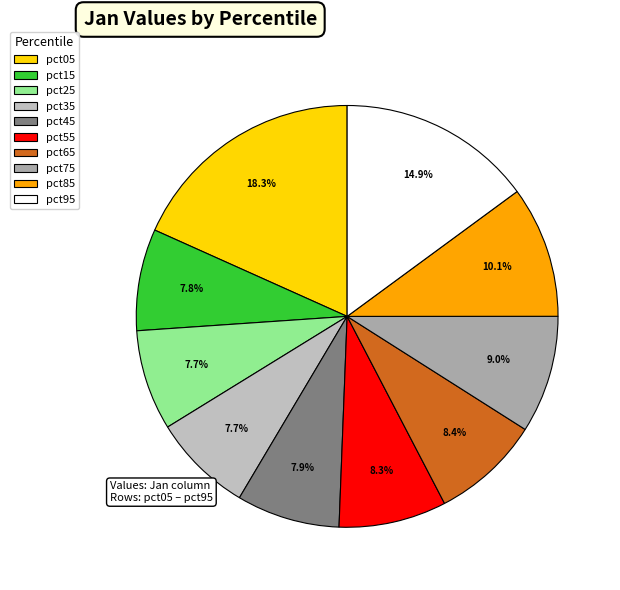

Is pct65 the majority of the pie?

No